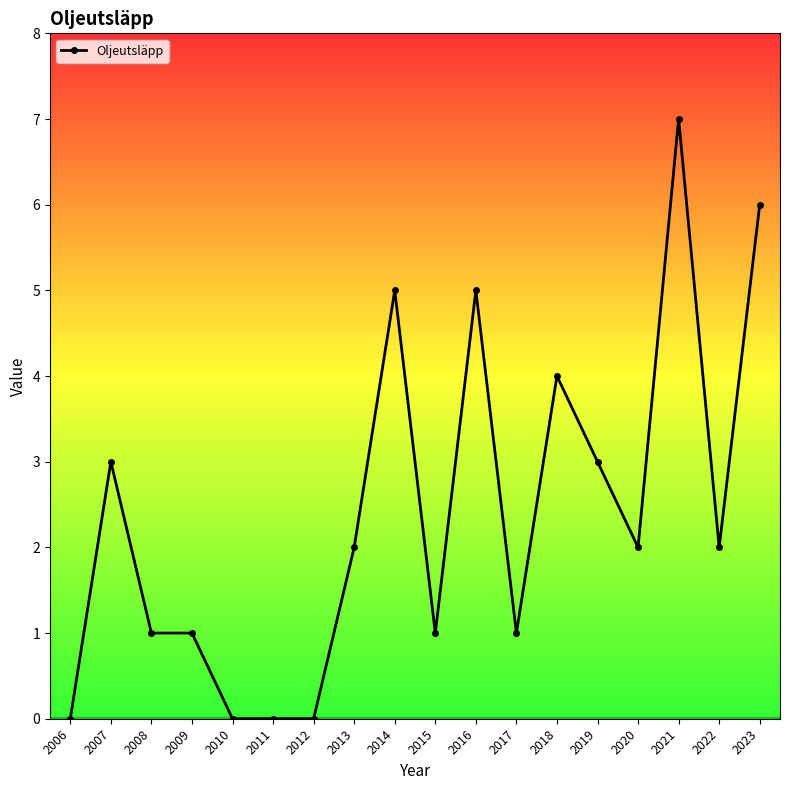

Rank the categories by value from lowest to highest.

2006, 2010, 2011, 2012, 2008, 2009, 2015, 2017, 2013, 2020, 2022, 2007, 2019, 2018, 2014, 2016, 2023, 2021